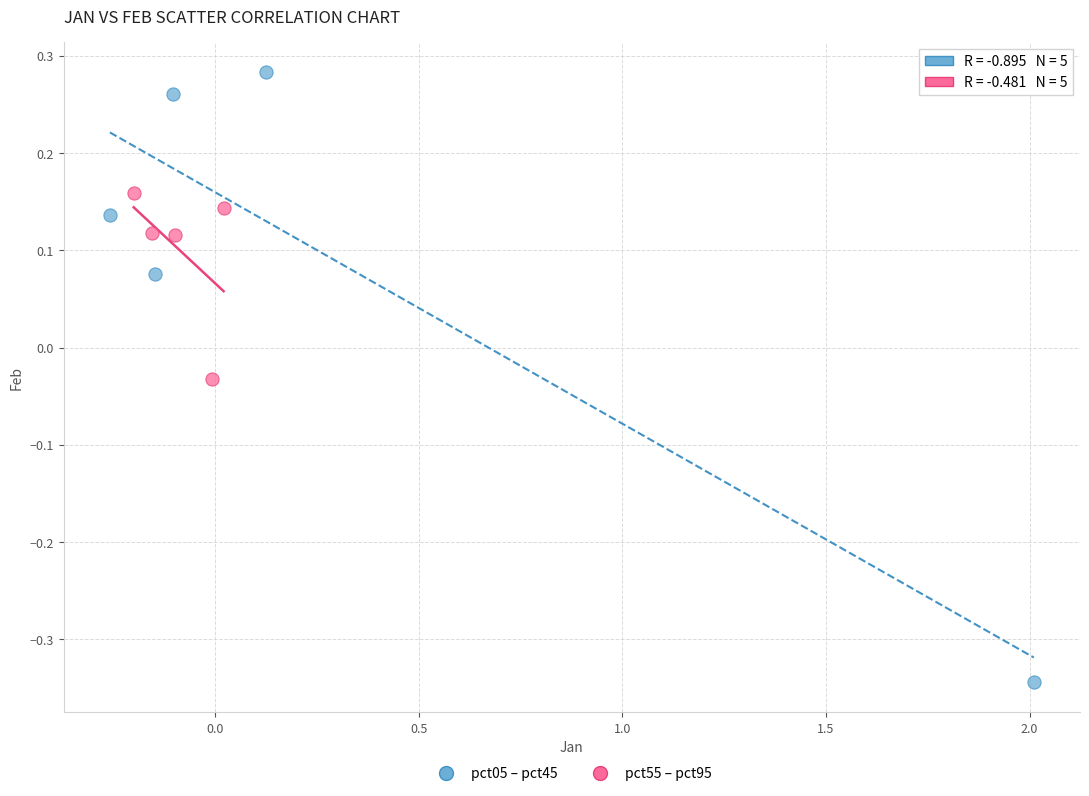

What are all the series names shown in the legend?

pct05 – pct45, pct55 – pct95